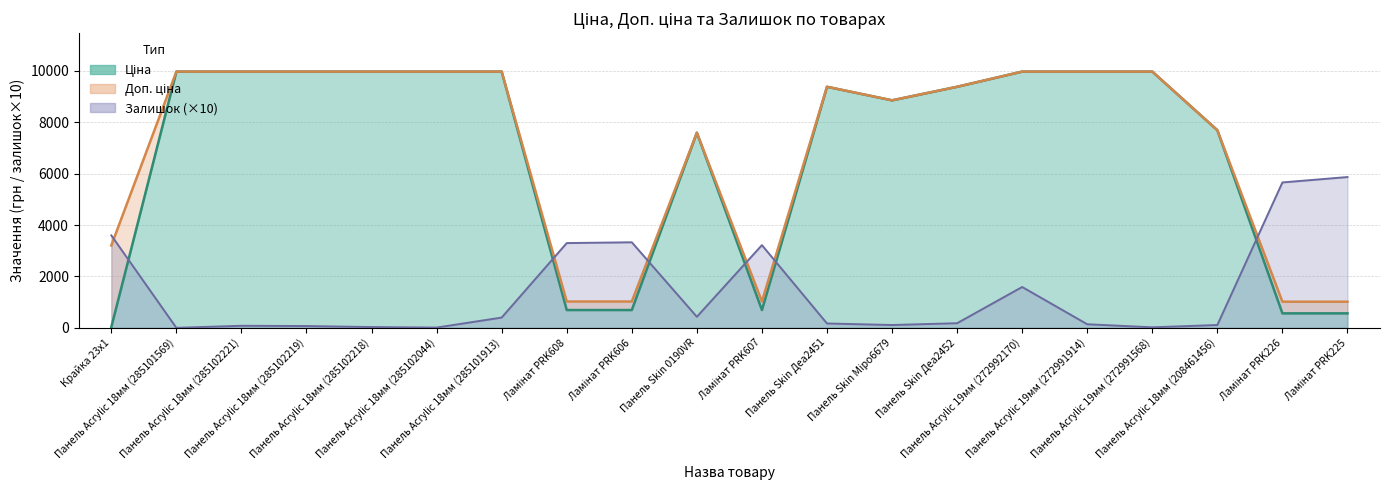

How many data points in Ціна are less than 9383?

9